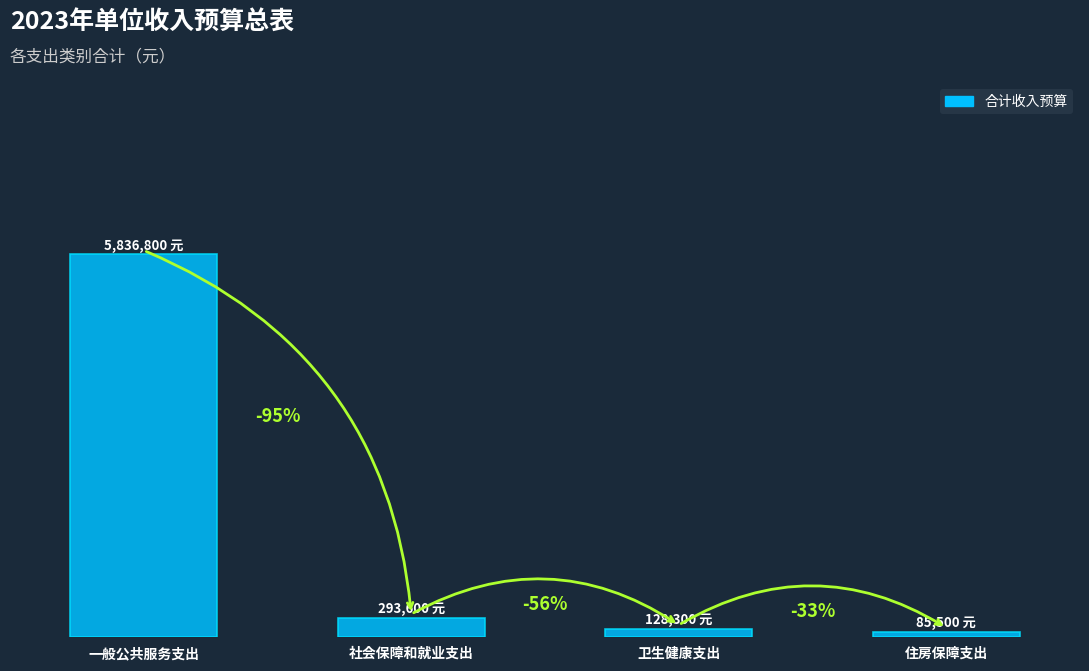

Does the chart contain any negative values?

No